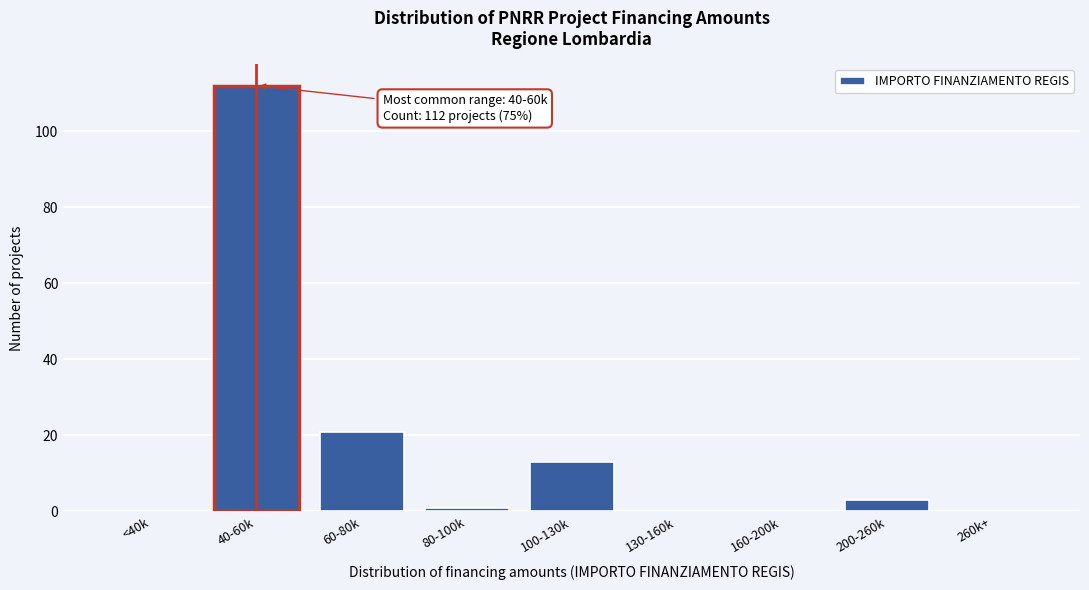

Reading left to right, list all the values displayed in this chart.

<40k=0	40-60k=112	60-80k=21	80-100k=1	100-130k=13	130-160k=0	160-200k=0	200-260k=3	260k+=0